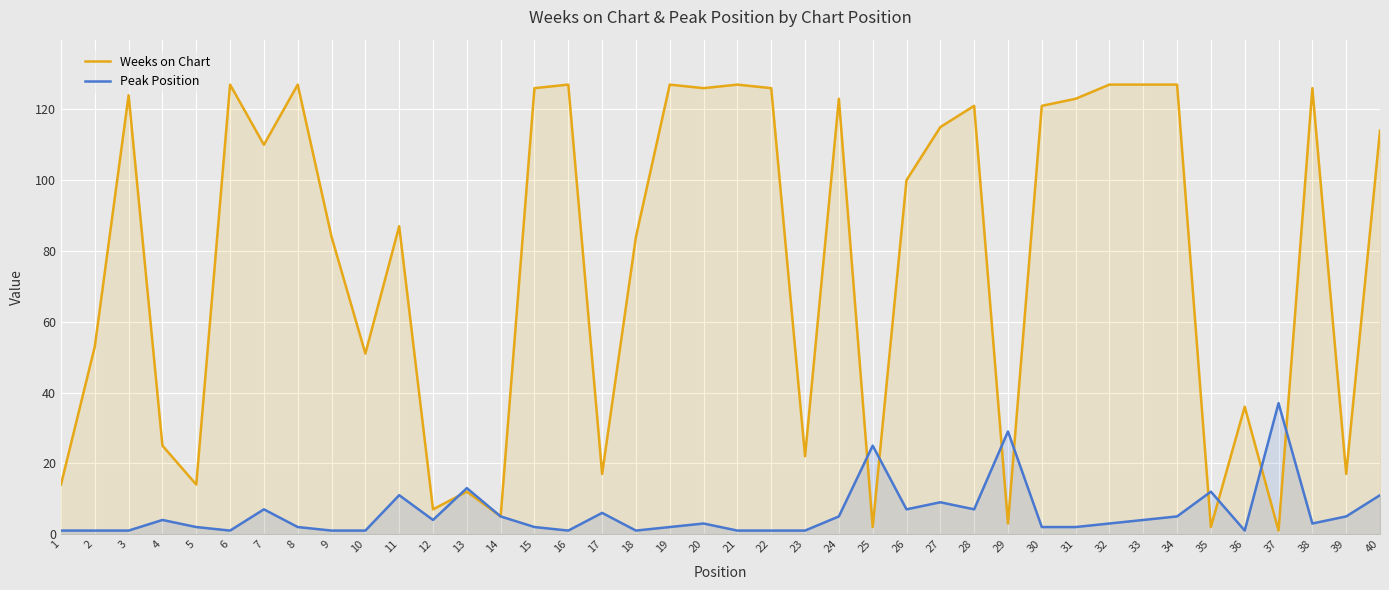

Which has a higher value, 9 or 18?

9